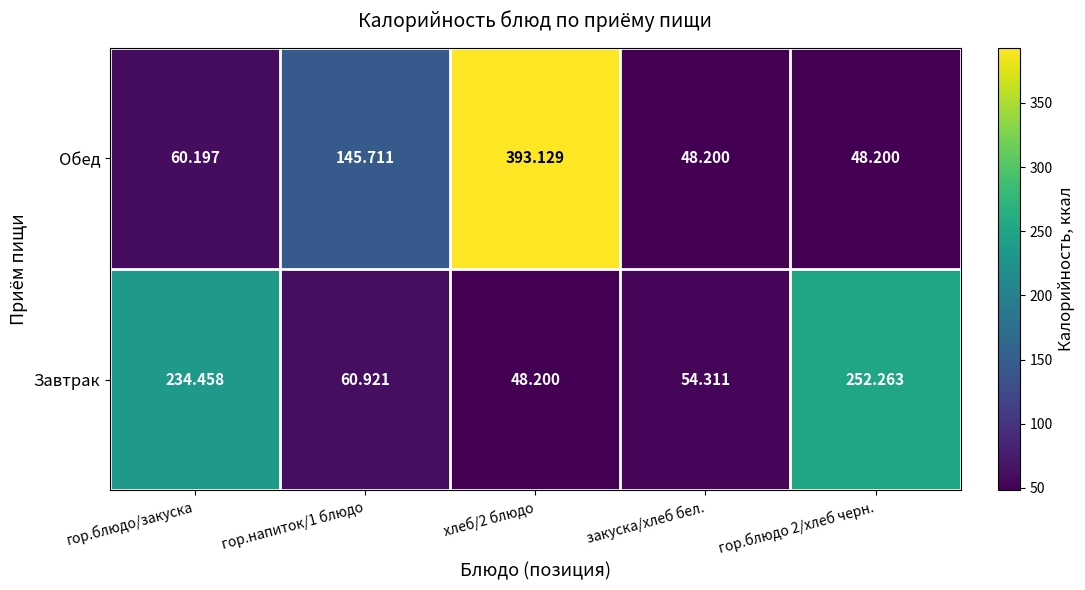

Which series changed the most between гор.напиток/1 блюдо and закуска/хлеб бел.?

Обед